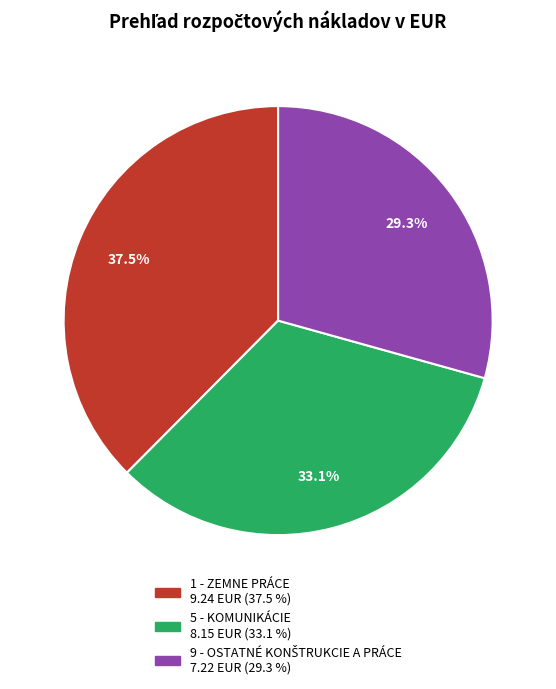

Does any single category account for the majority?

No